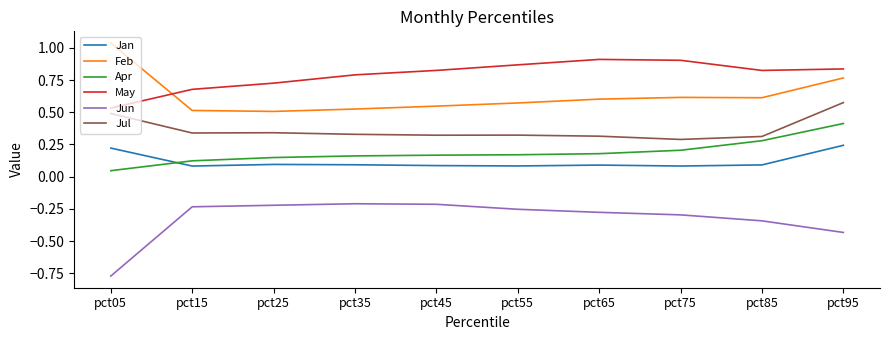

True or false: Feb and Jun intersect in this chart.

False